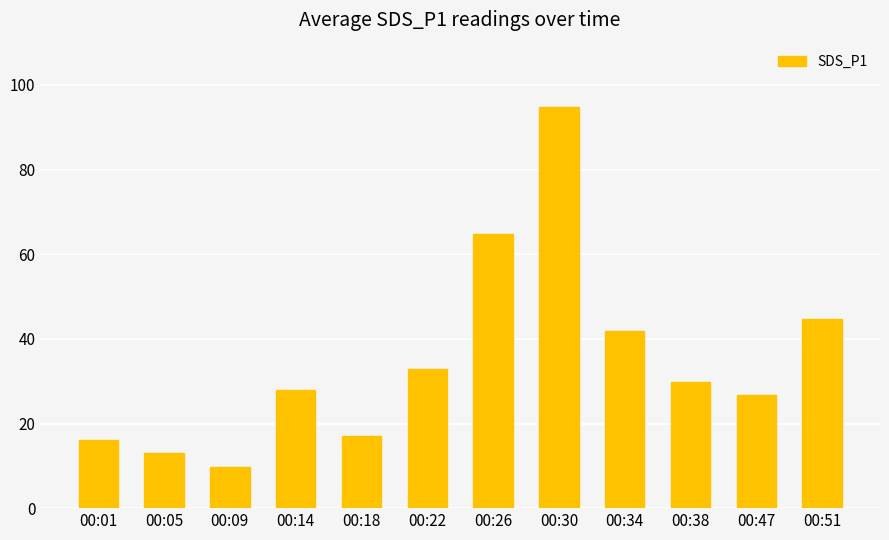

Which category has the lowest value across all series?

00:09